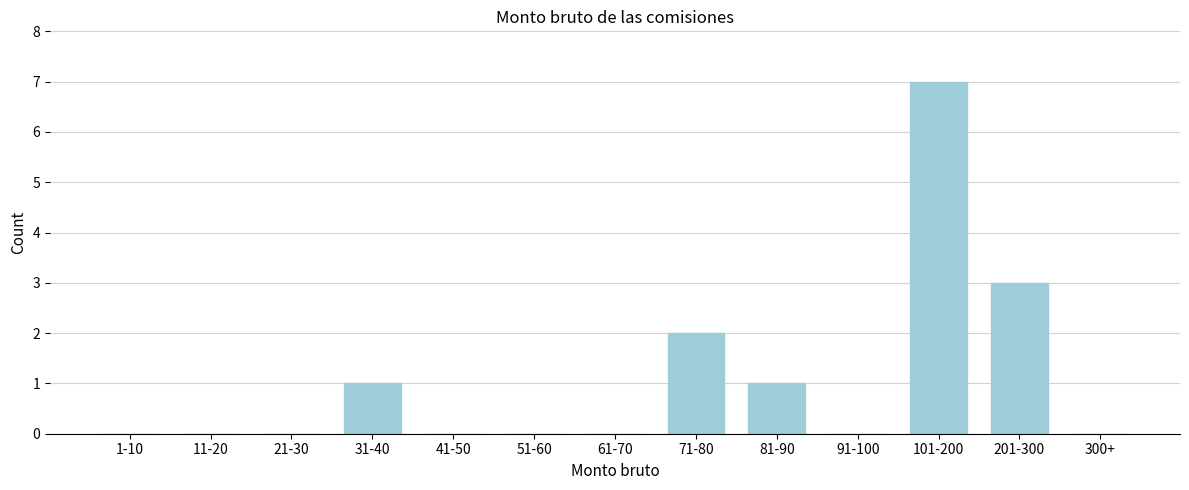

Reading left to right, what are all the values shown in this chart?

1-10=0	11-20=0	21-30=0	31-40=1	41-50=0	51-60=0	61-70=0	71-80=2	81-90=1	91-100=0	101-200=7	201-300=3	300+=0